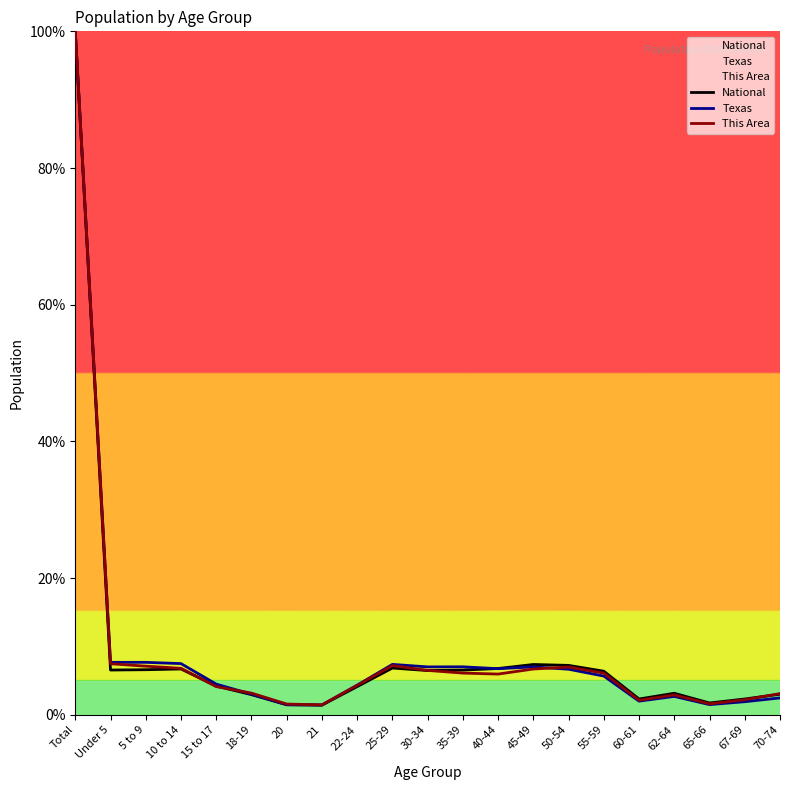

How many lines are shown in the chart?

3